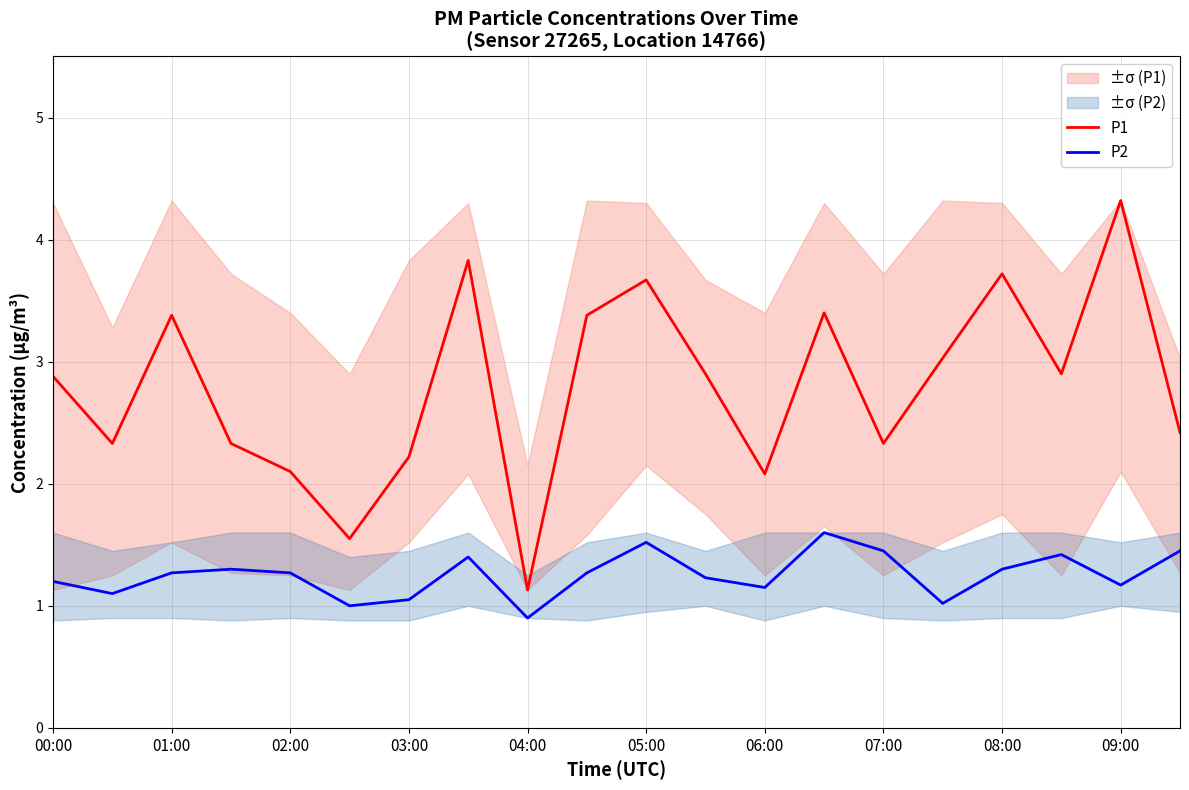

What is the sum of all P1 values?

55.9